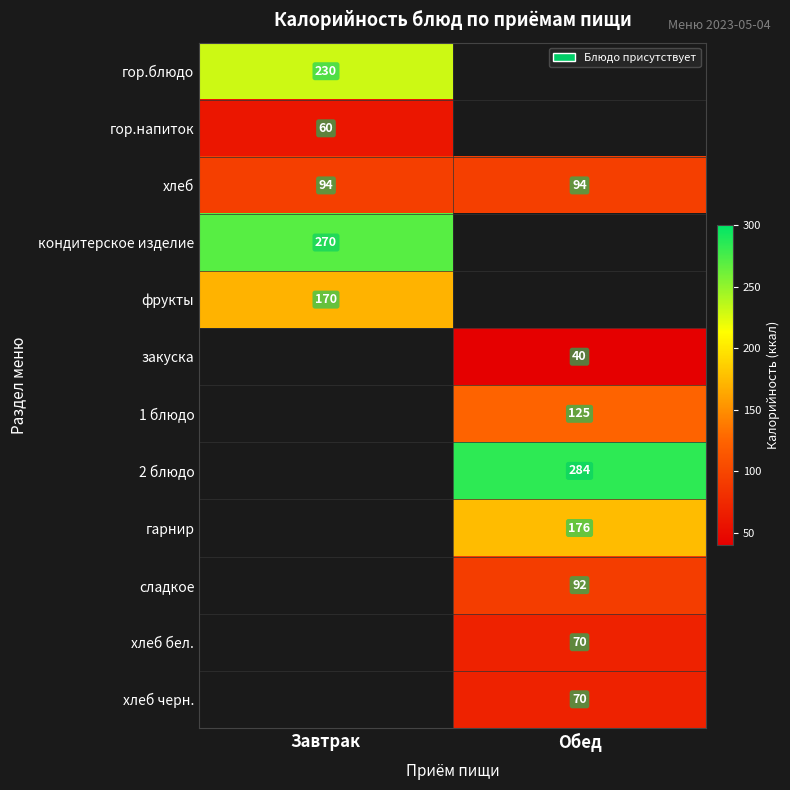

The гарнир series shows 176 at Обед. True or false?

True